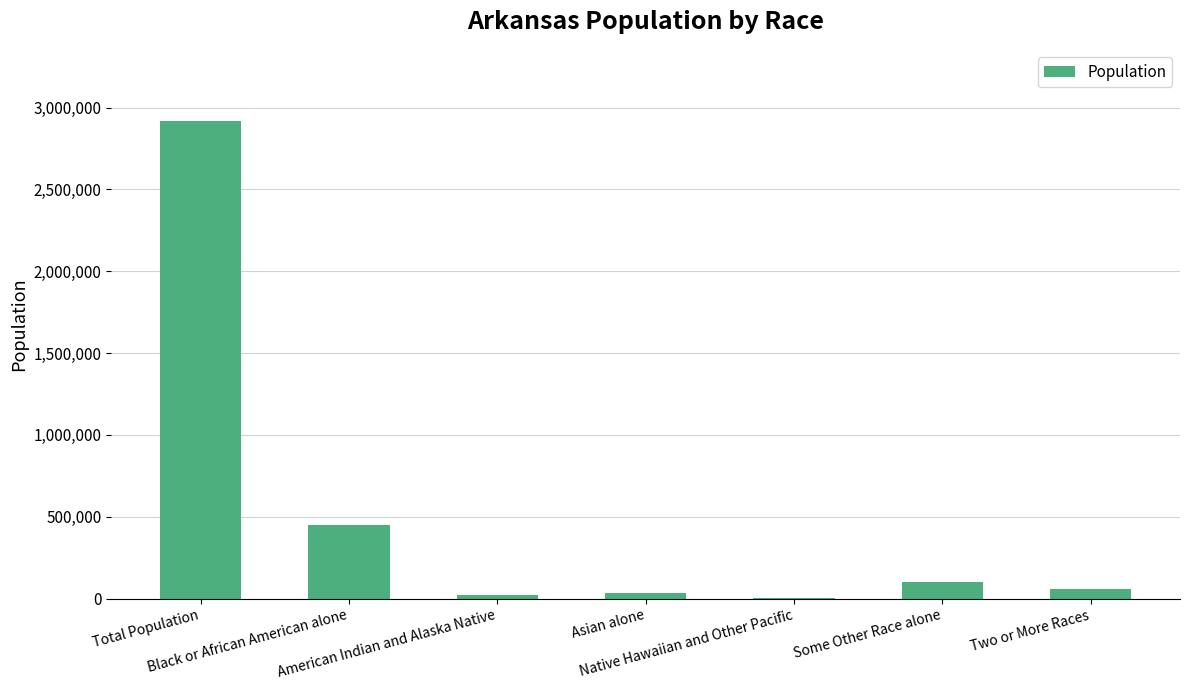

What is the greatest value displayed?

2915918